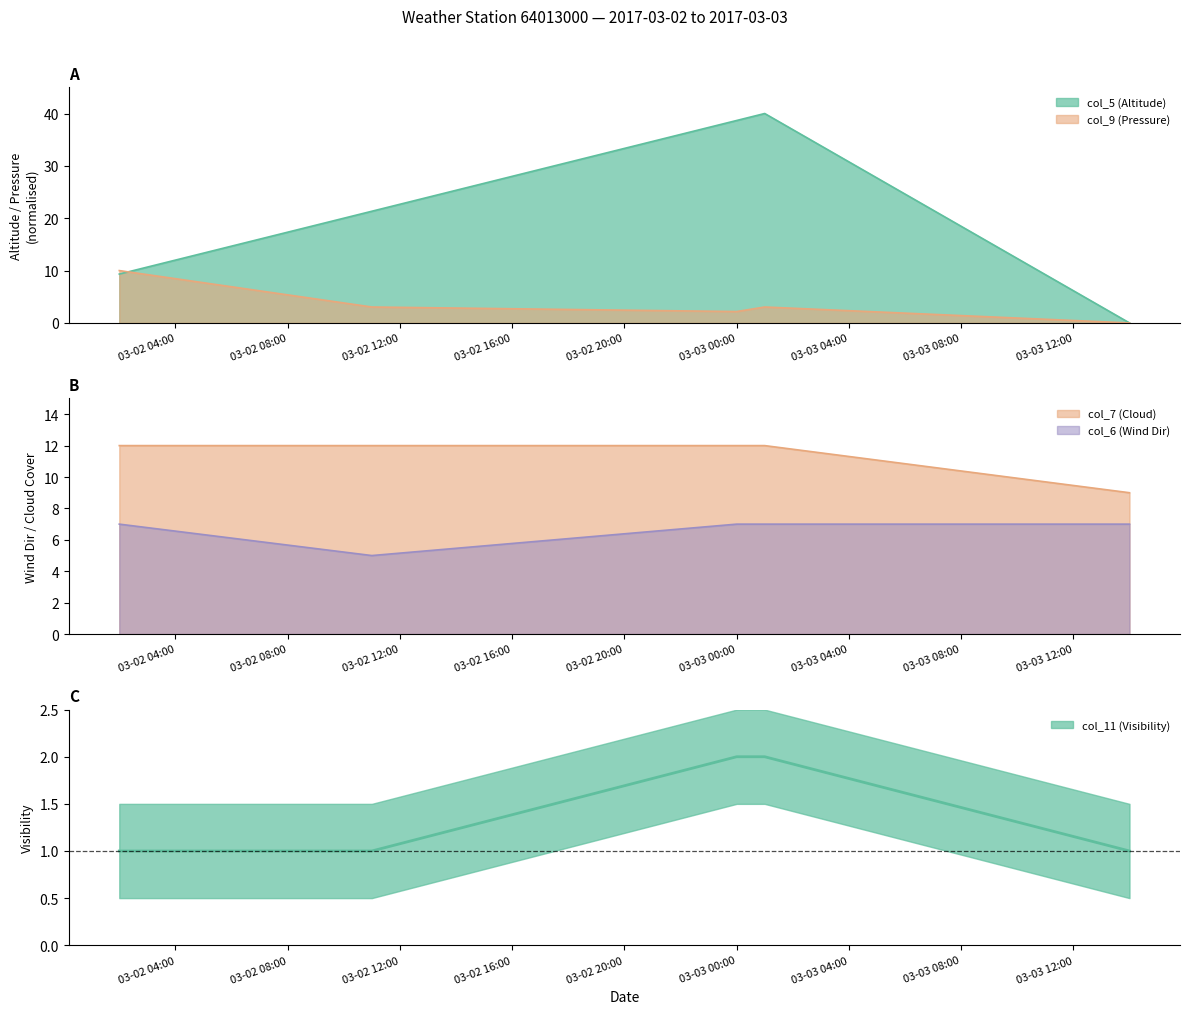

Reading right to left, list all the values displayed in this chart.

col_5 (Altitude): 0.0	40.0	38.7	21.3	9.3
col_9 (Pressure): 0.0	3.0	2.2	3.0	10.0
col_6 (Wind Dir): 7.0	7.0	7.0	5.0	7.0
col_7 (Cloud): 9.0	12.0	12.0	12.0	12.0
col_11 (Visibility): 1.0	2.0	2.0	1.0	1.0